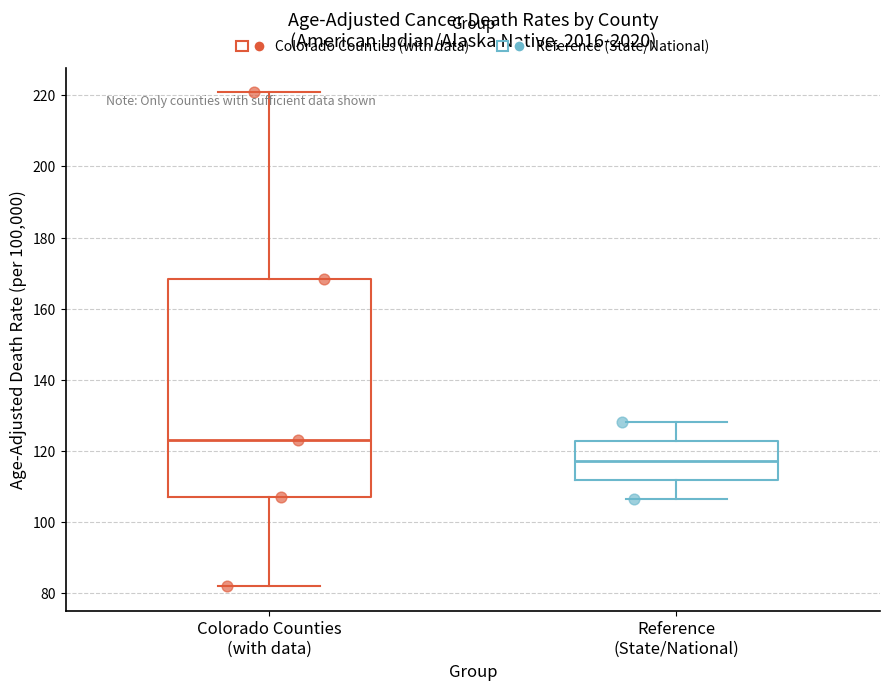

Which box has the highest median line?

Colorado Counties (with data)